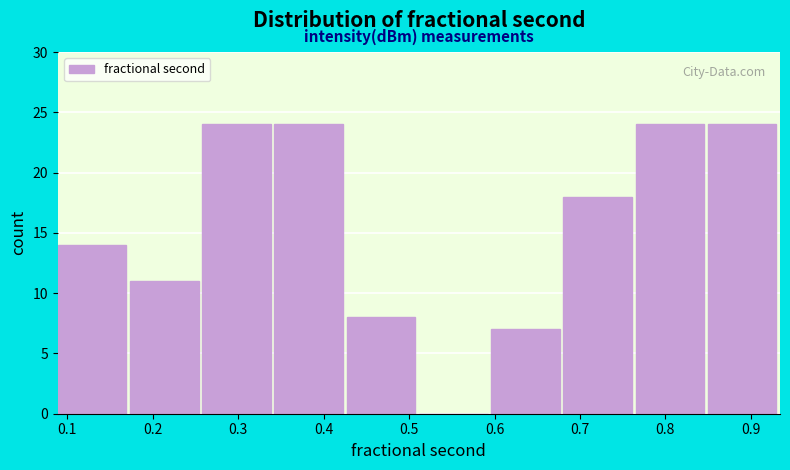

Reading left to right, transcribe this chart: for each bar, give the range it covers on the x-axis and its height. Neither the bar edges nor the heights are printed on the chart, so give them approximately, as read against the axes.

0.09 to 0.17: 14
0.17 to 0.26: 11
0.26 to 0.34: 24
0.34 to 0.43: 24
0.43 to 0.51: 8
0.51 to 0.60: 0
0.60 to 0.68: 7
0.68 to 0.77: 18
0.77 to 0.85: 24
0.85 to 0.93: 24